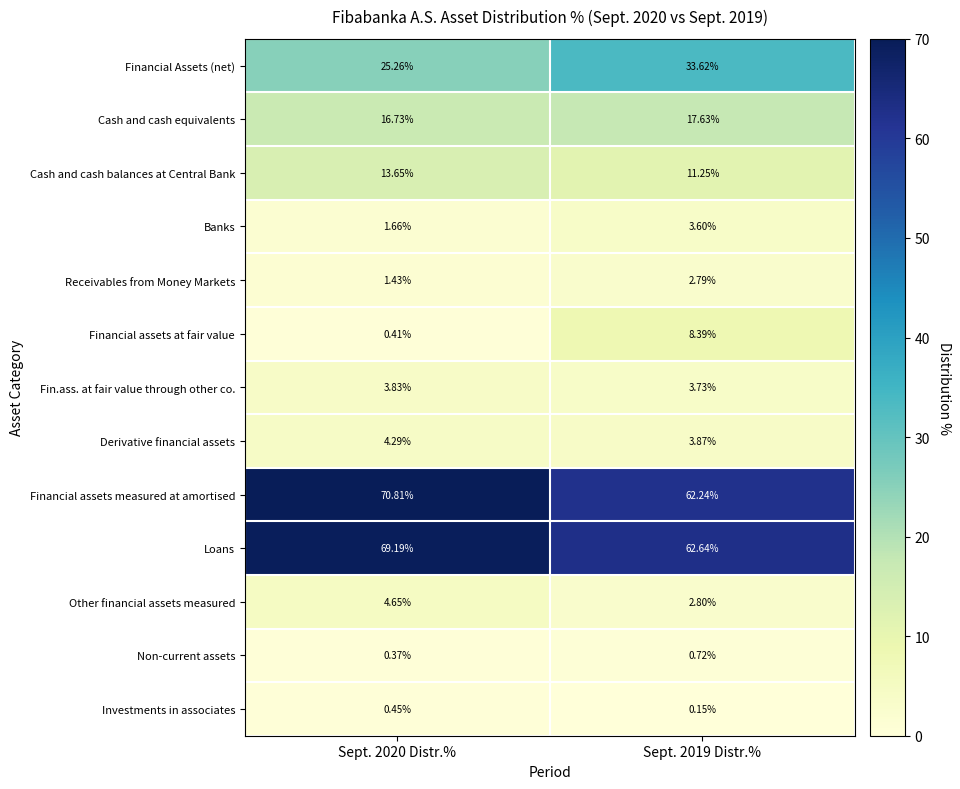

Which series has the largest total across all categories?

Financial assets measured at amortised